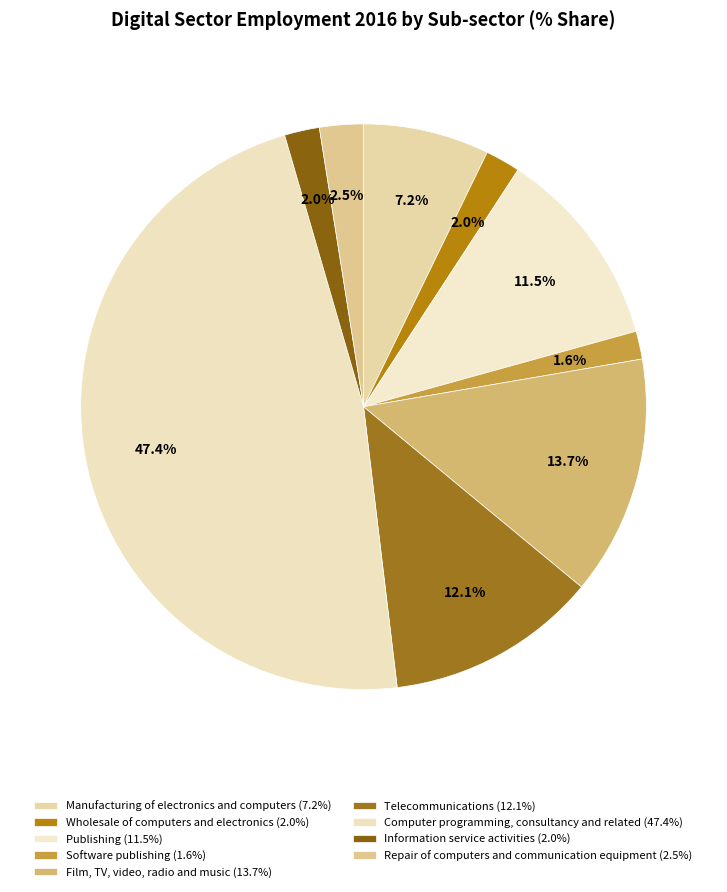

How many slices are in this pie chart?

9